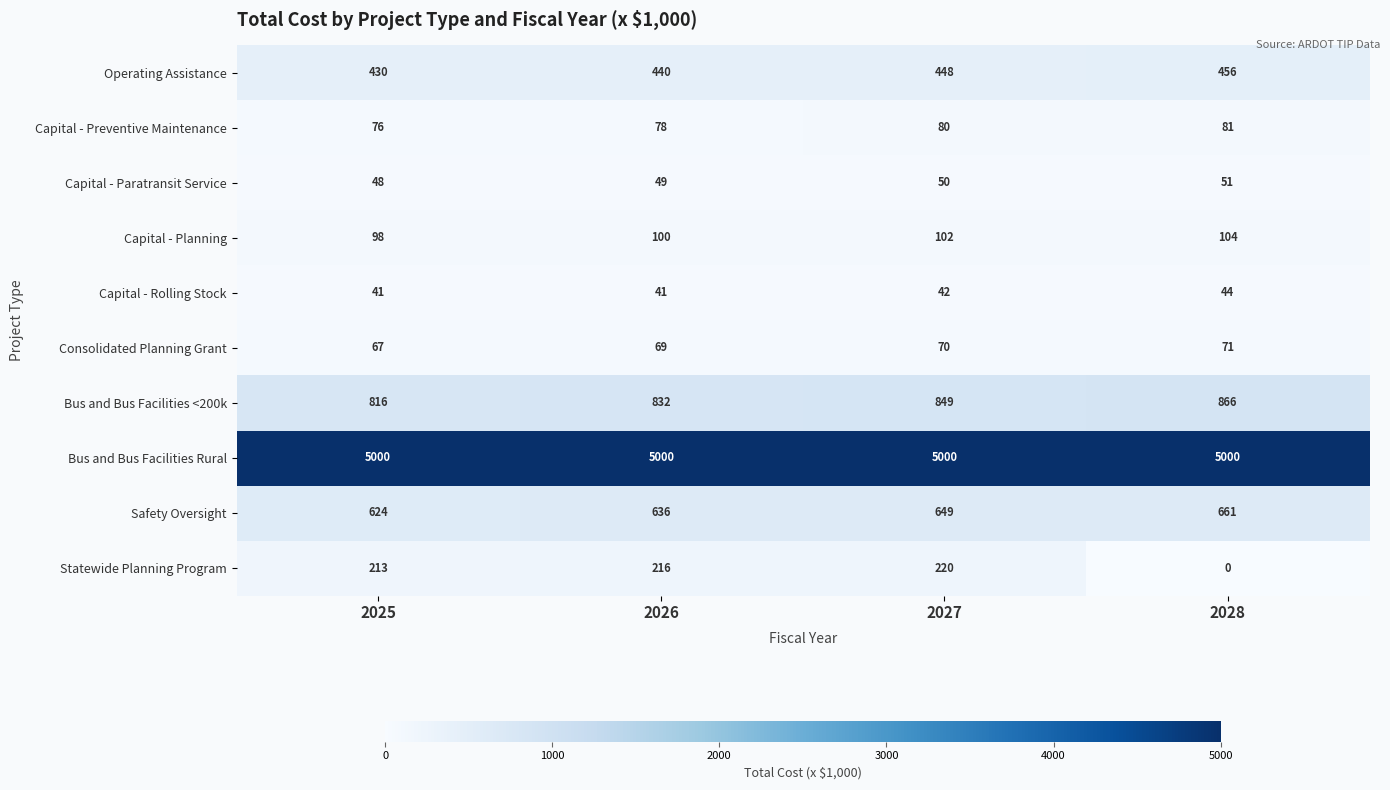

What is the difference between the maximum and minimum values in the Safety Oversight series?

37